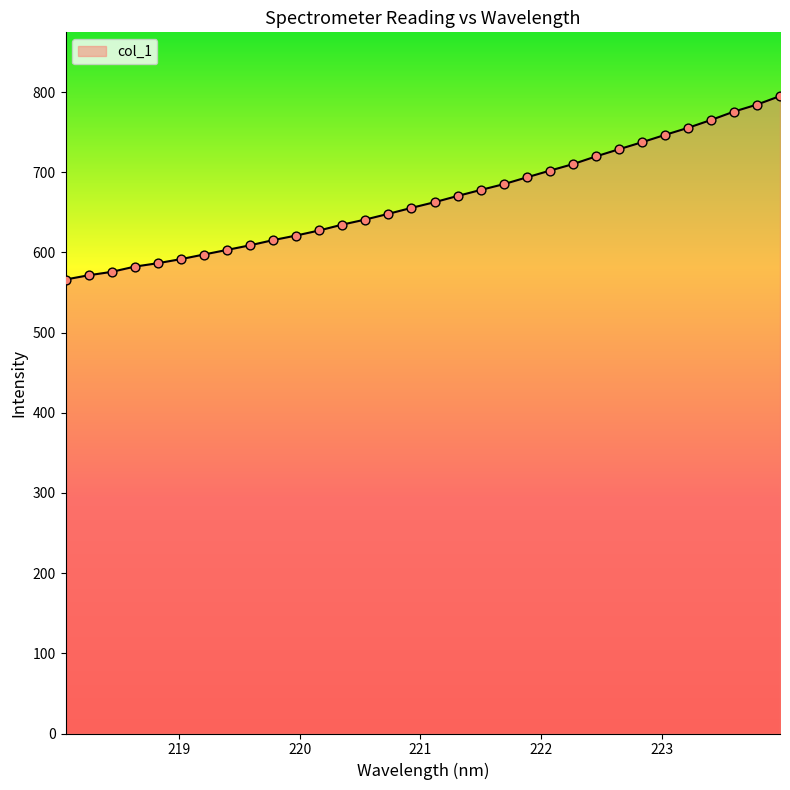

What is the difference between the maximum and minimum values?

228.8